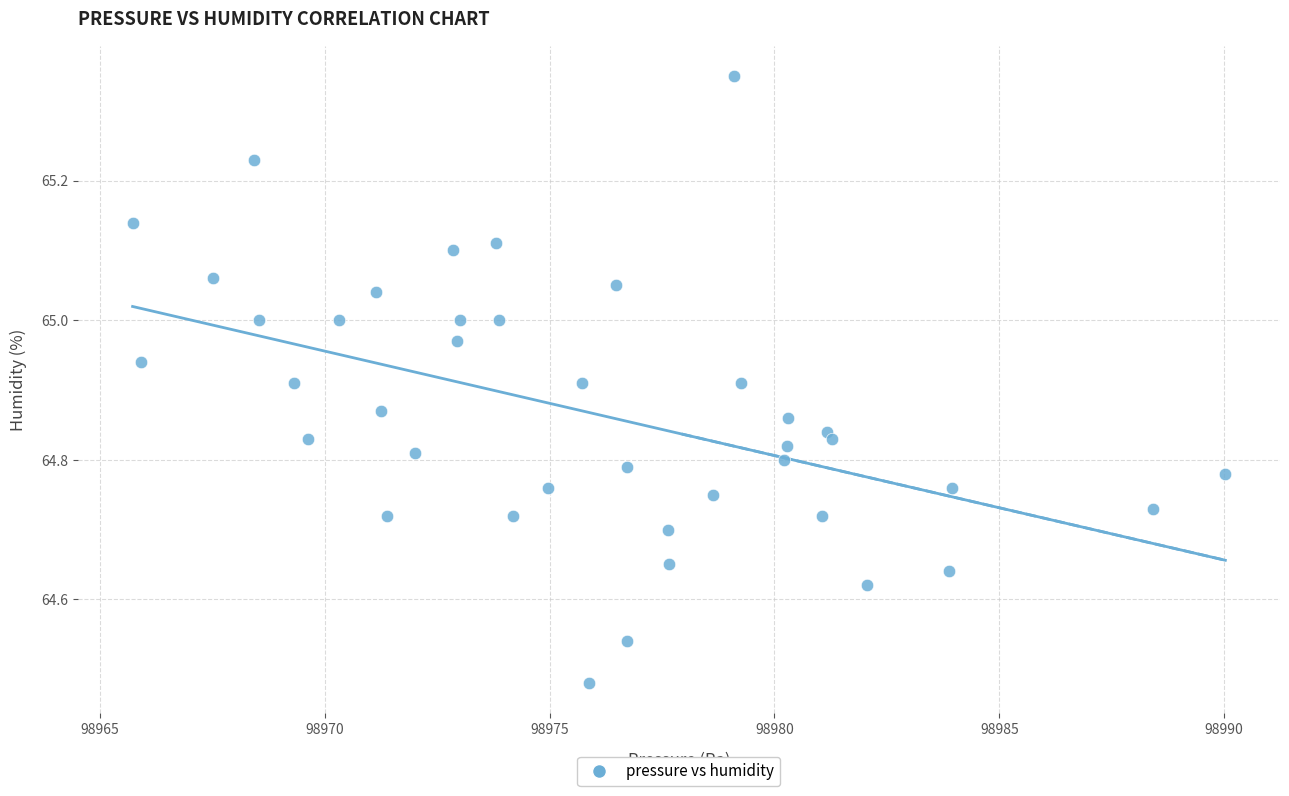

What is the range of X values (max minus min)?

24.3